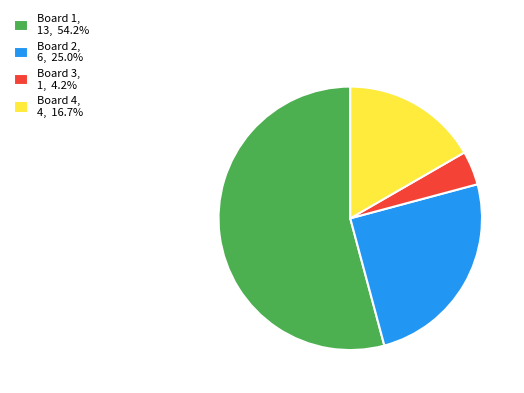

True or false: Board 4 accounts for 24% of the total.

False